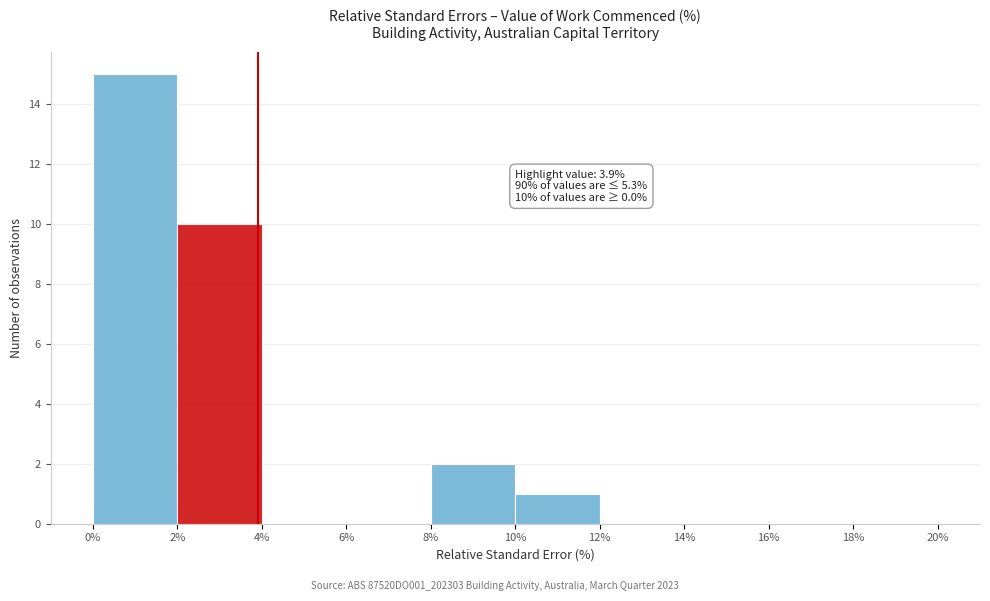

Which range on the x-axis has the tallest bar?

0% to 2%